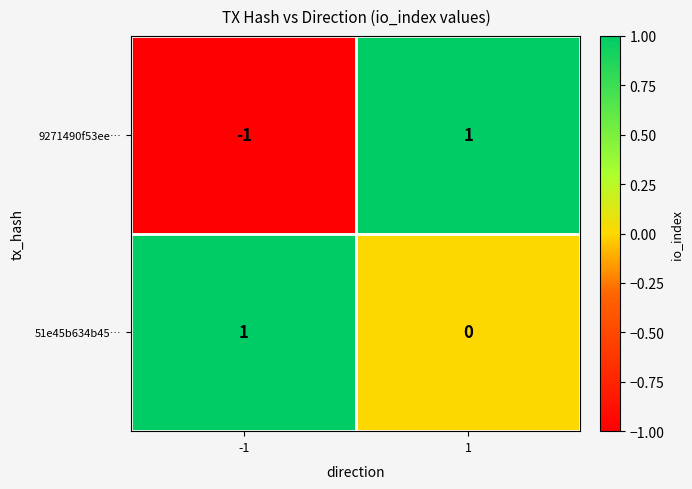

Between -1 and 1, which series saw the biggest shift?

9271490f53ee…